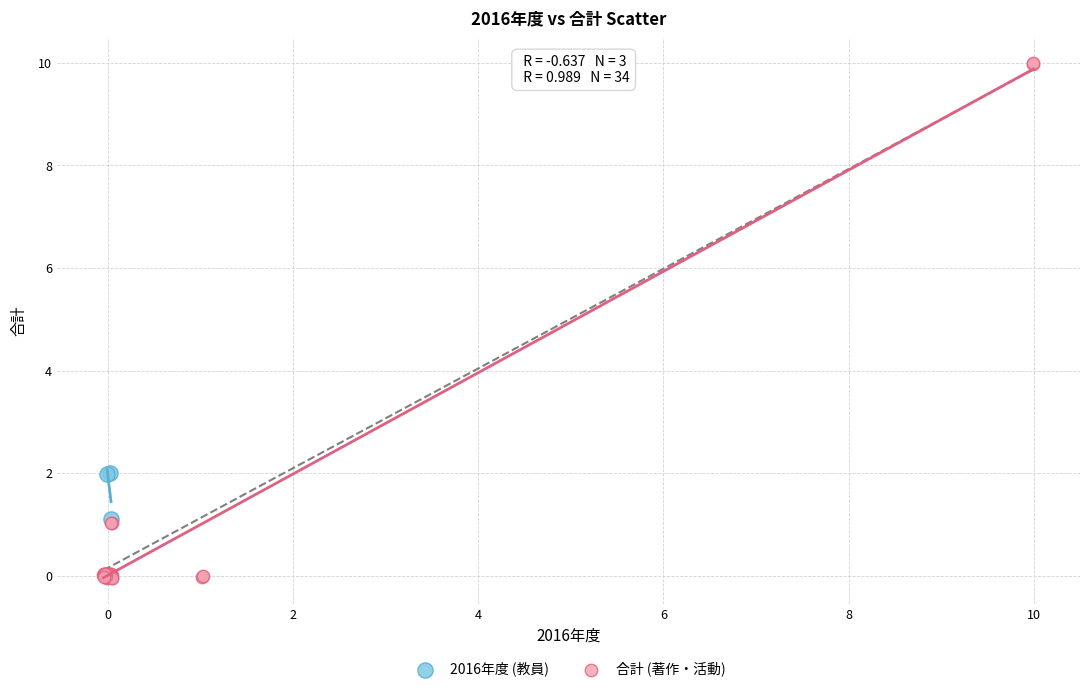

What are all the series names shown in the legend?

2016年度 (教員), 合計 (著作・活動)